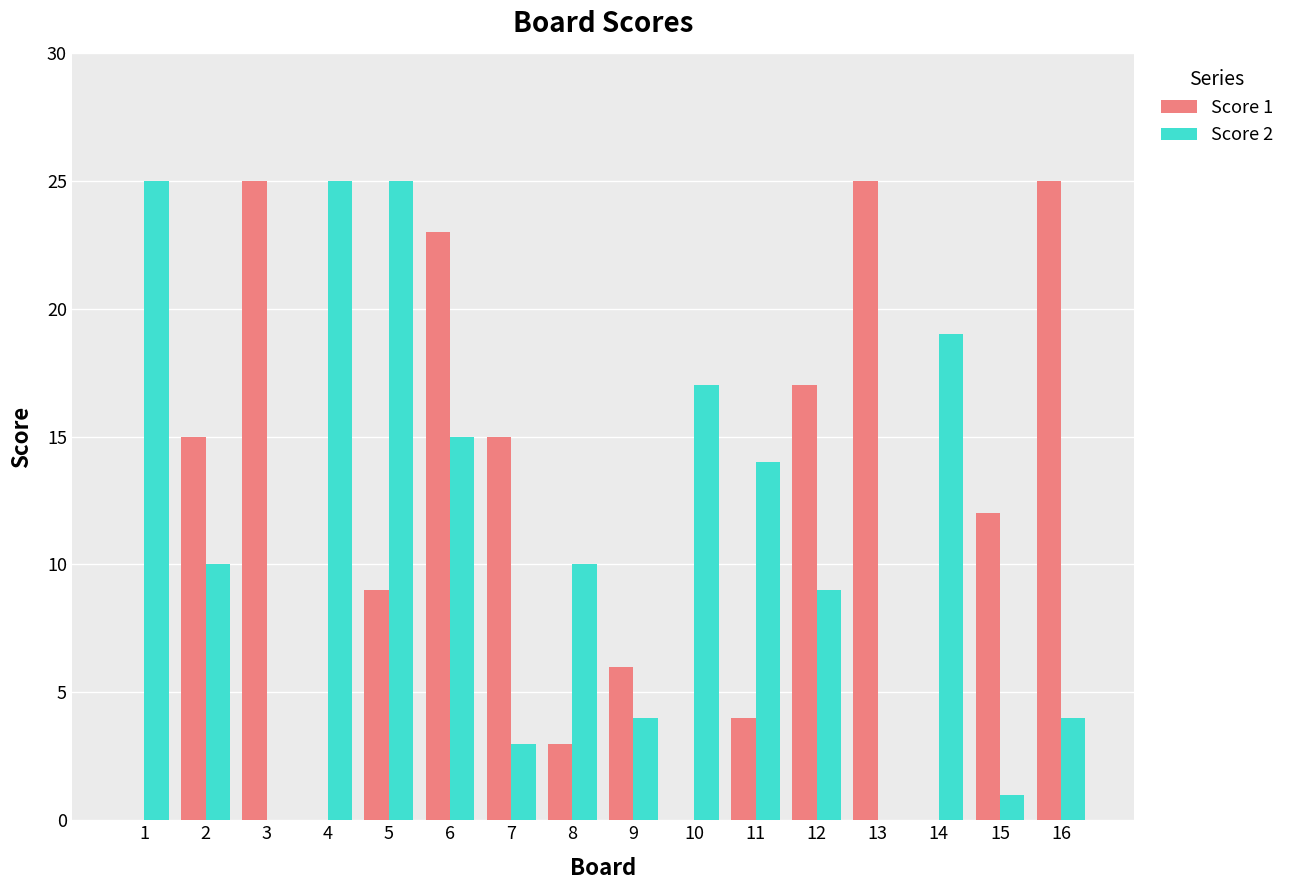

Reading right to left, extract all data points from this chart.

Score 1: 16=25	15=12	14=0	13=25	12=17	11=4	10=0	9=6	8=3	7=15	6=23	5=9	4=0	3=25	2=15	1=0
Score 2: 16=4	15=1	14=19	13=0	12=9	11=14	10=17	9=4	8=10	7=3	6=15	5=25	4=25	3=0	2=10	1=25